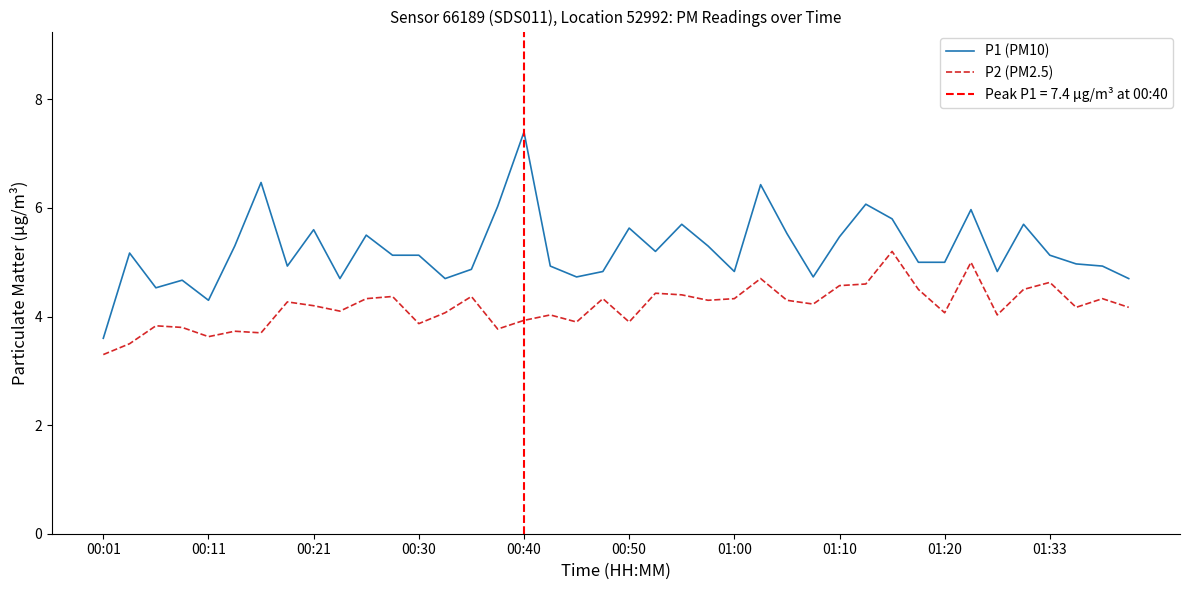

How many data points in P1 (PM10) are less than 5?

17